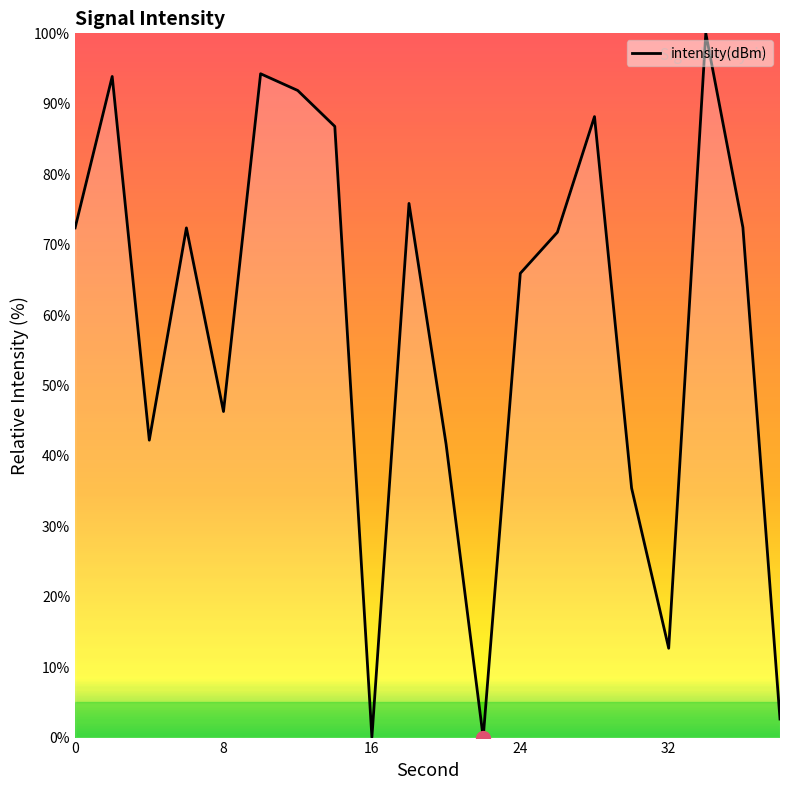

What is the difference between the maximum and minimum values?

100.0